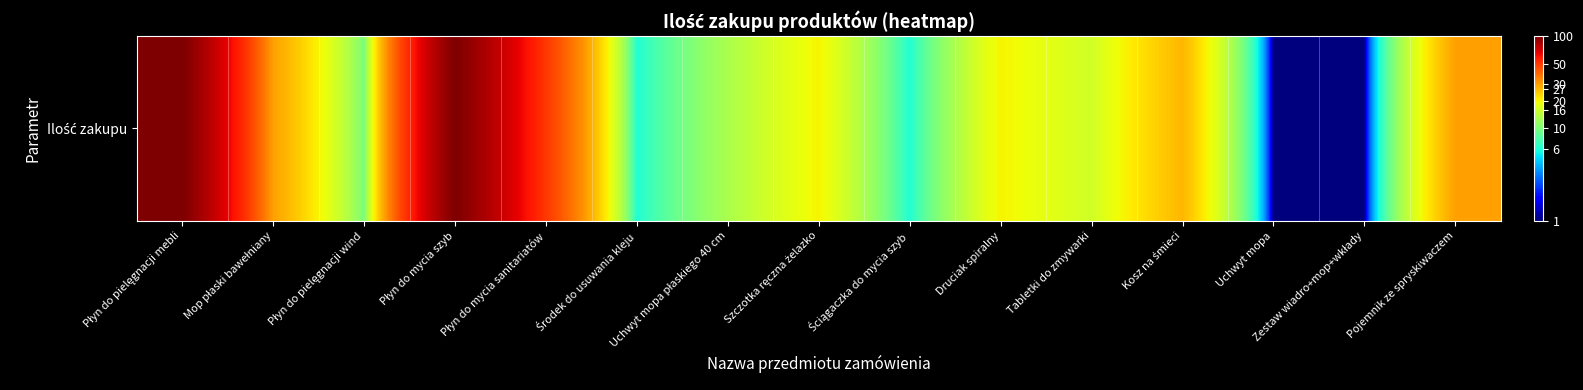

Rank the categories by value from lowest to highest.

Uchwyt mopa, Zestaw wiadro+mop+wkłady, Środek do usuwania kleju, Ściągaczka do mycia szyb, Płyn do pielęgnacji wind, Uchwyt mopa płaskiego 40 cm, Tabletki do zmywarki, Szczotka ręczna żelazko, Druciak spiralny, Kosz na śmieci, Mop płaski bawełniany, Pojemnik ze spryskiwaczem, Płyn do mycia sanitariatów, Płyn do pielęgnacji mebli, Płyn do mycia szyb